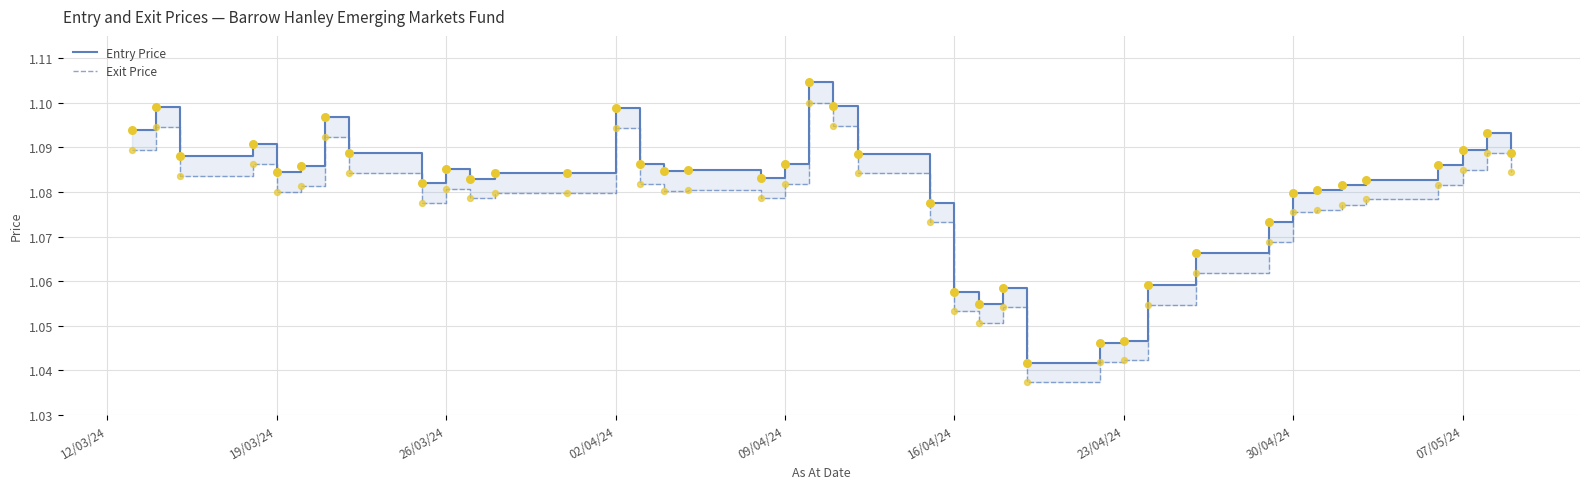

Which series has the largest total across all categories?

Entry Price